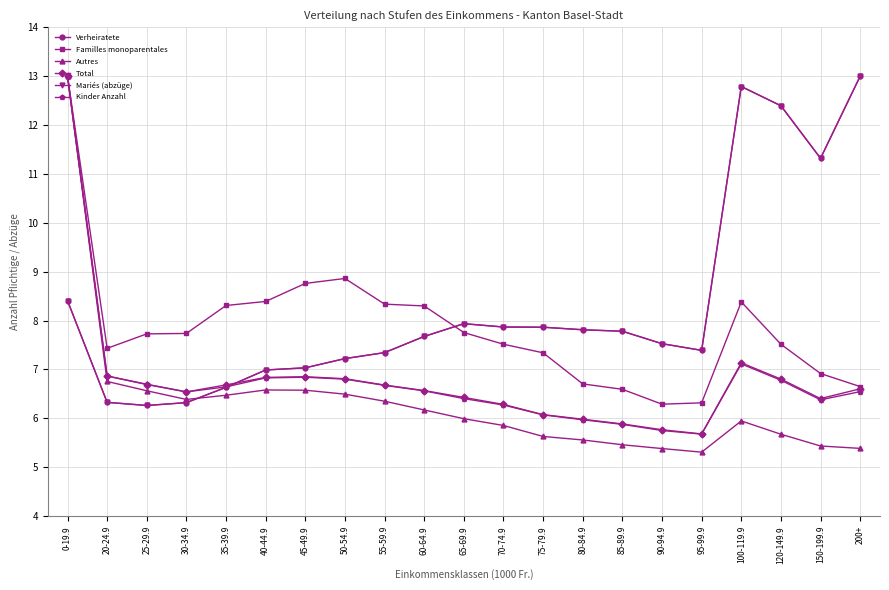

Does the chart have visible grid lines?

Yes